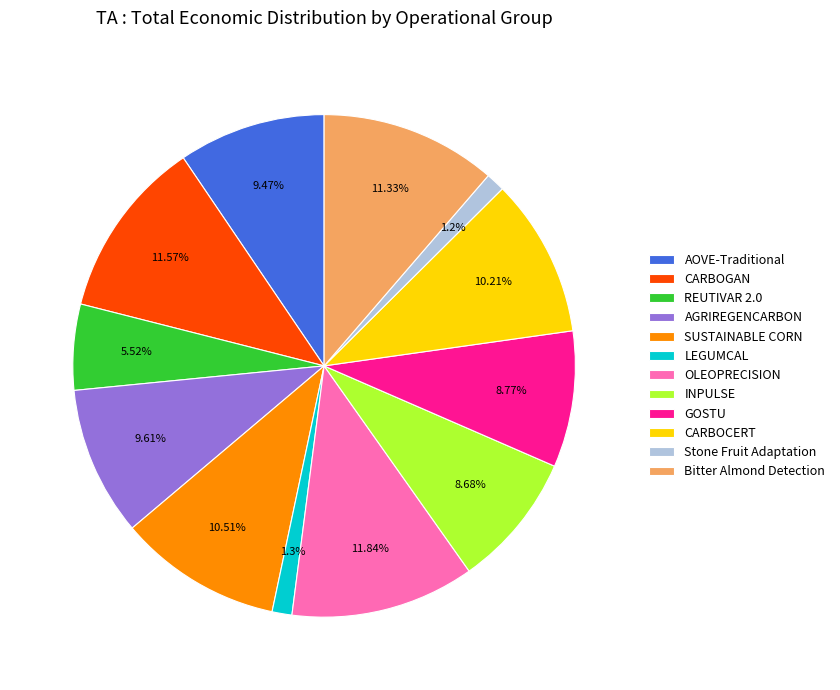

Combined, what portion of the pie is Bitter Almond Detection and OLEOPRECISION?

23.2%